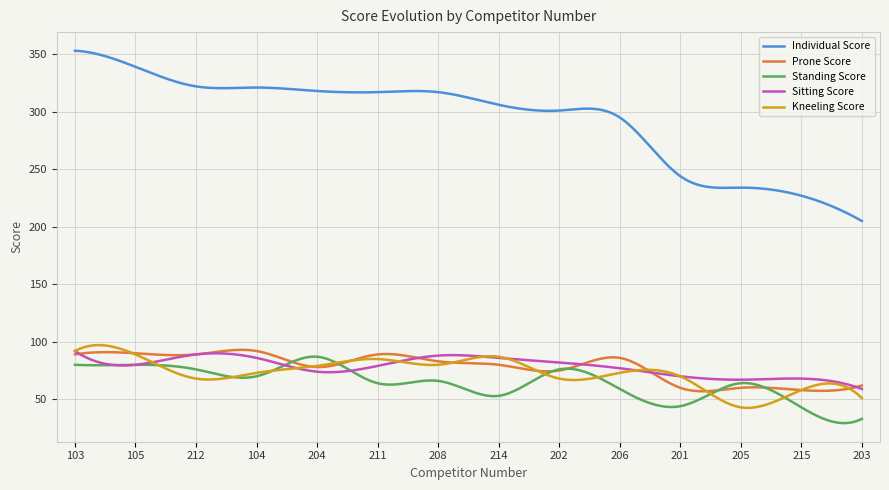

Which series has the largest range (max minus min)?

Individual Score